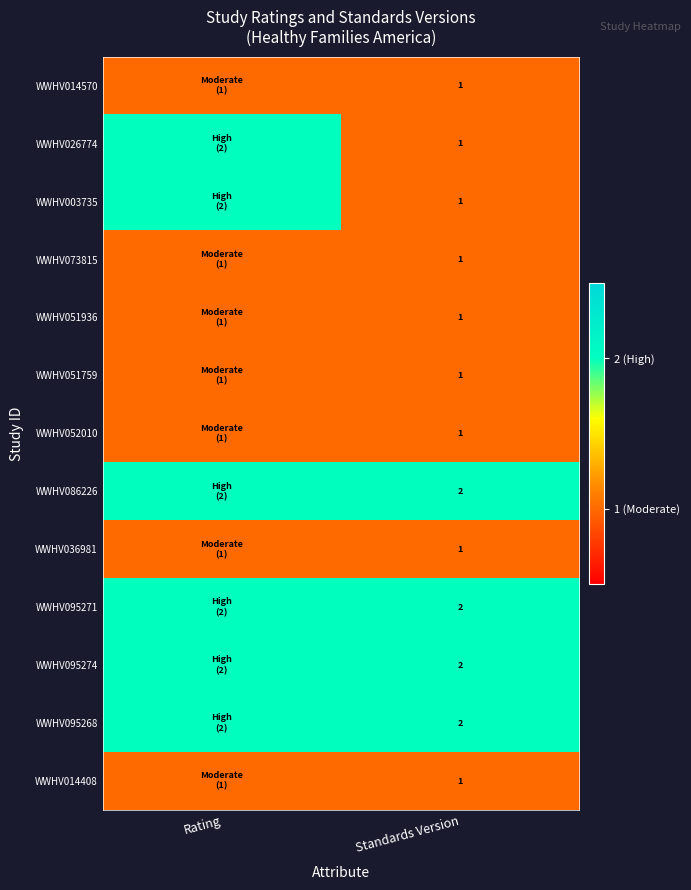

Which label corresponds to the smallest value in the chart?

Rating